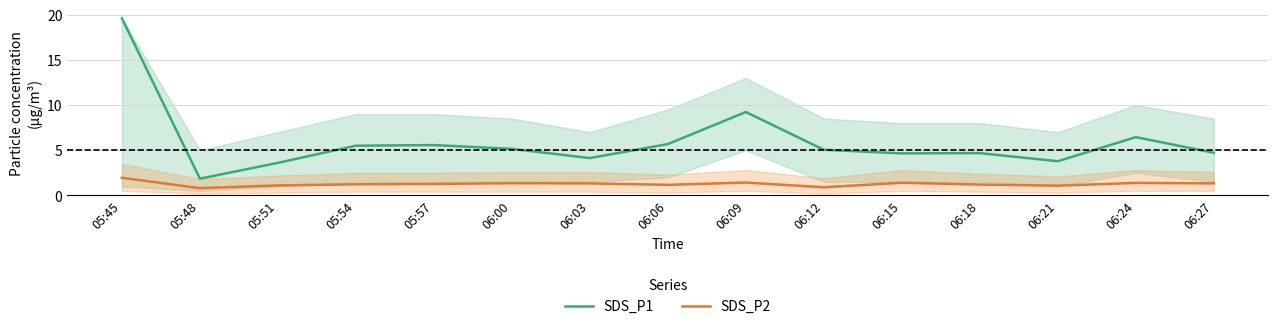

True or false: SDS_P2 and SDS_P1 intersect in this chart.

False